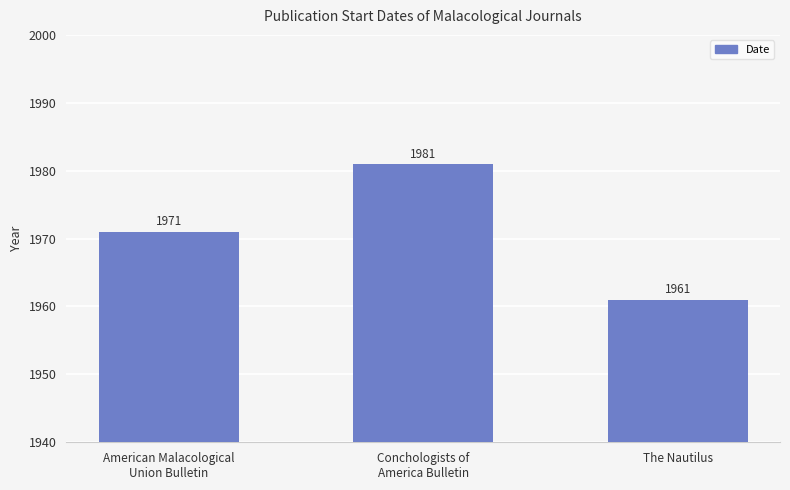

Rank the categories by value from lowest to highest.

The Nautilus, American Malacological
Union Bulletin, Conchologists of
America Bulletin